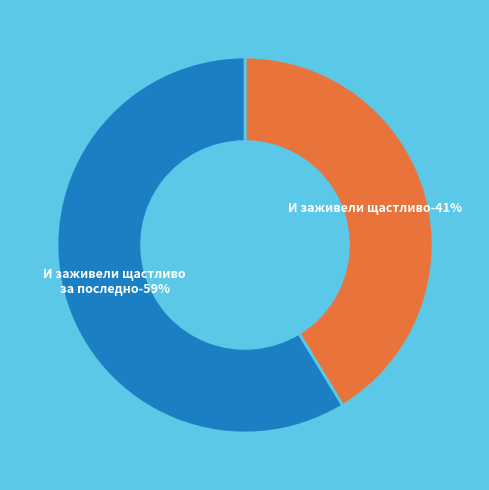

To the nearest percent, what portion does И заживели щастливо за последно (9233) represent?

59%